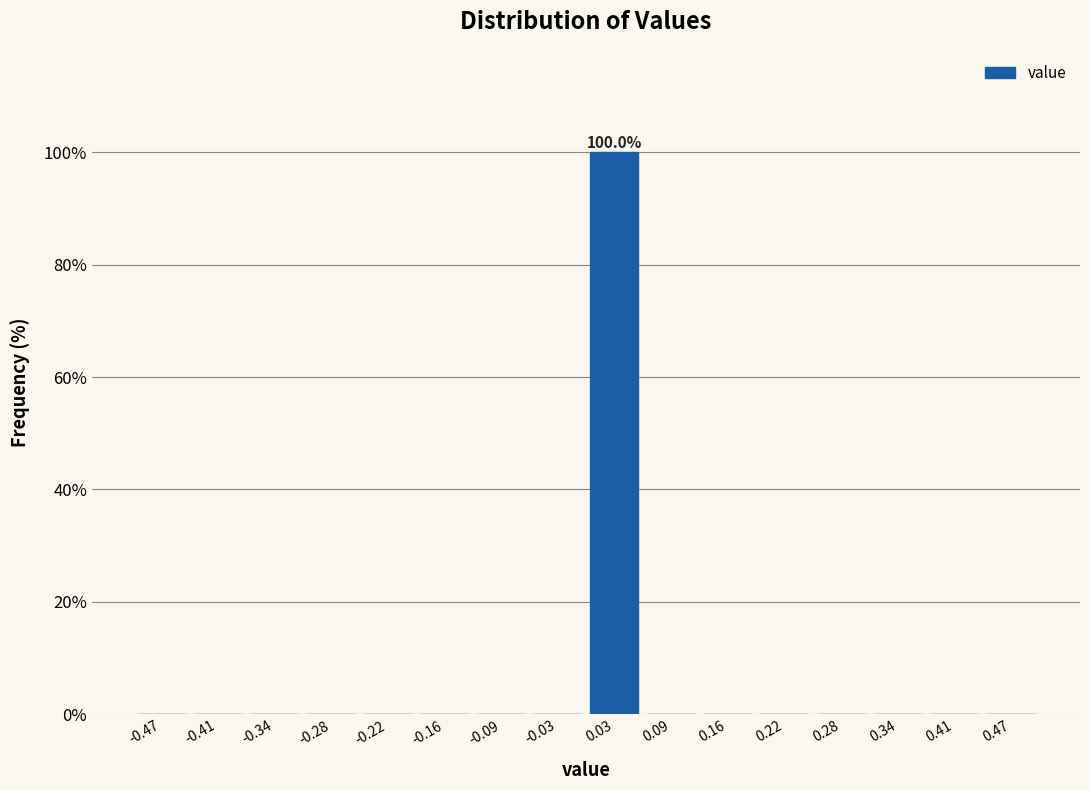

Over which range of the x-axis is the bar tallest?

0.00 to 0.06